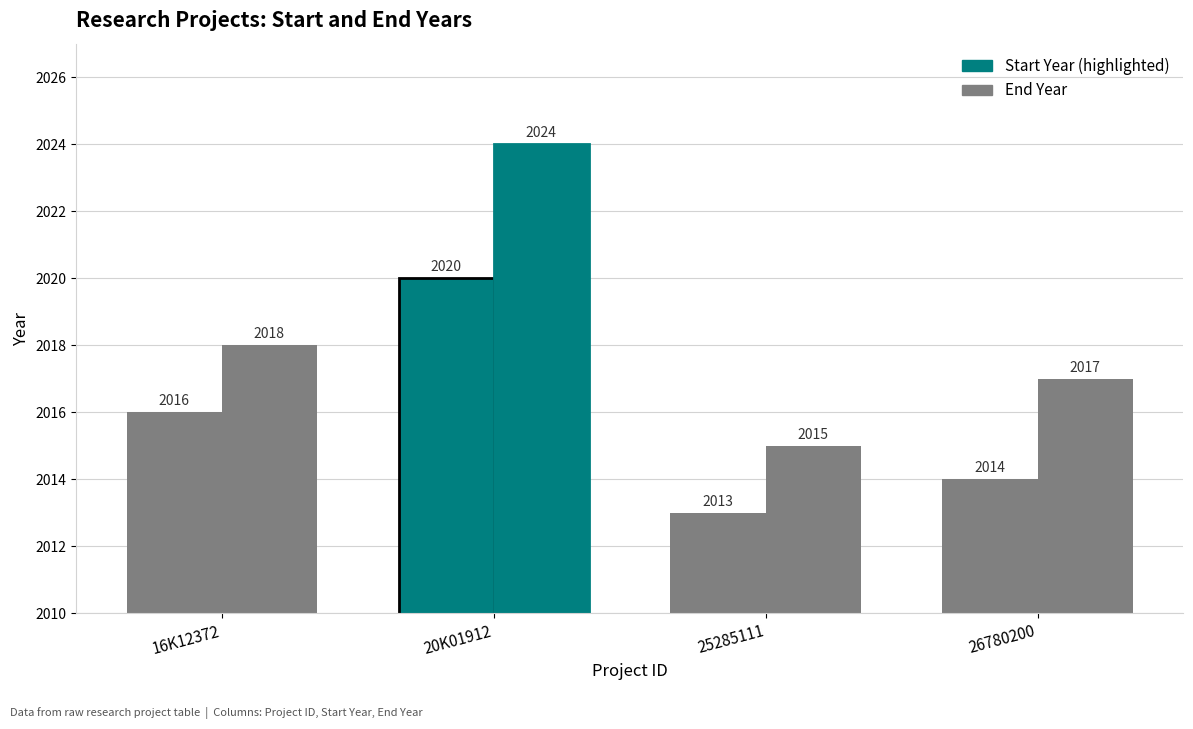

Are the bars grouped side by side (vs. stacked)?

Yes